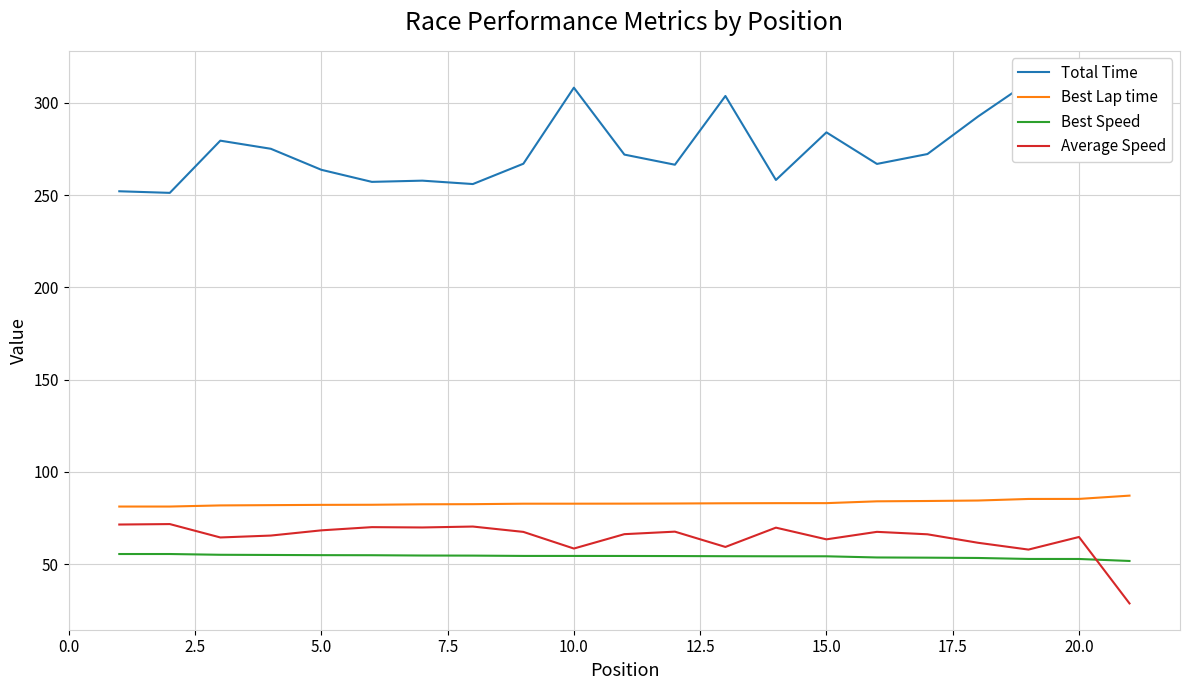

True or false: Best Lap time and Average Speed cross at least once.

False